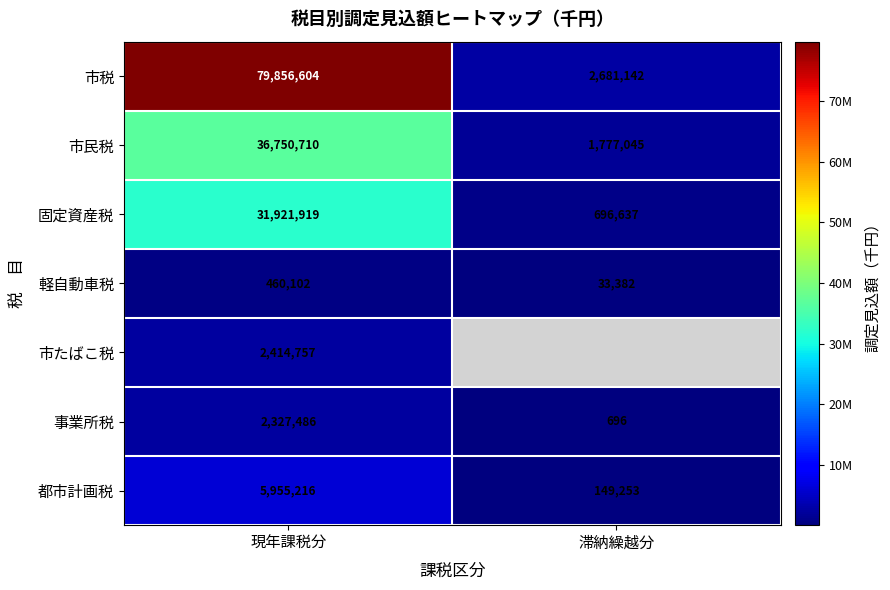

What is the difference between the maximum and minimum values in the 都市計画税 series?

5805963